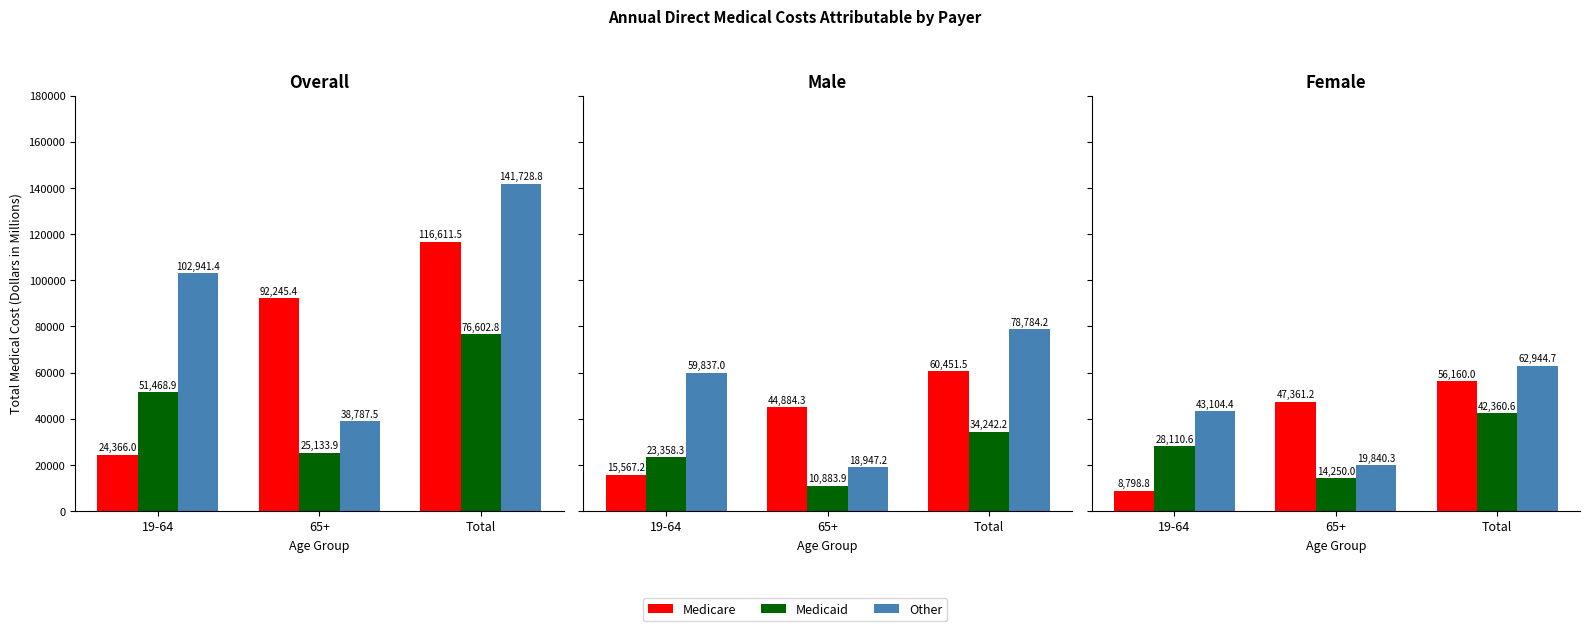

What is the value of the Medicare bar at the 1st from the left?

8798.8